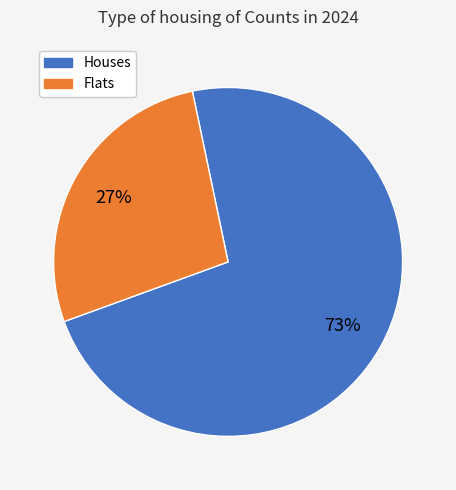

Which slice is the smallest?

Flats